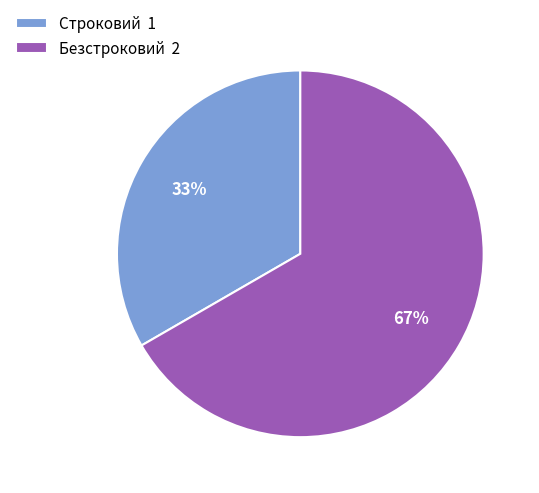

What is the largest slice in the pie chart?

Безстроковий